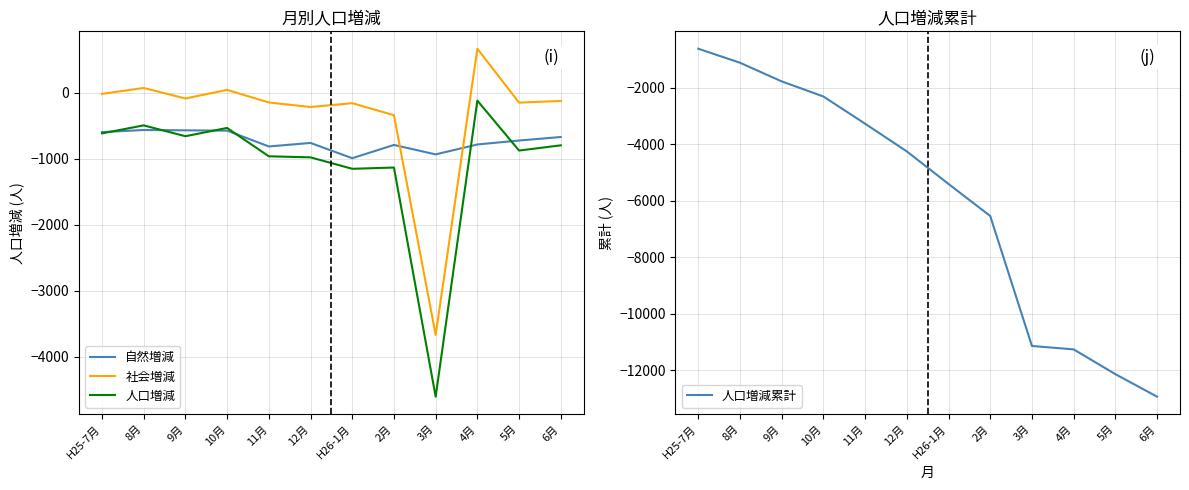

What is the difference between the highest and lowest values at 10月?

2349